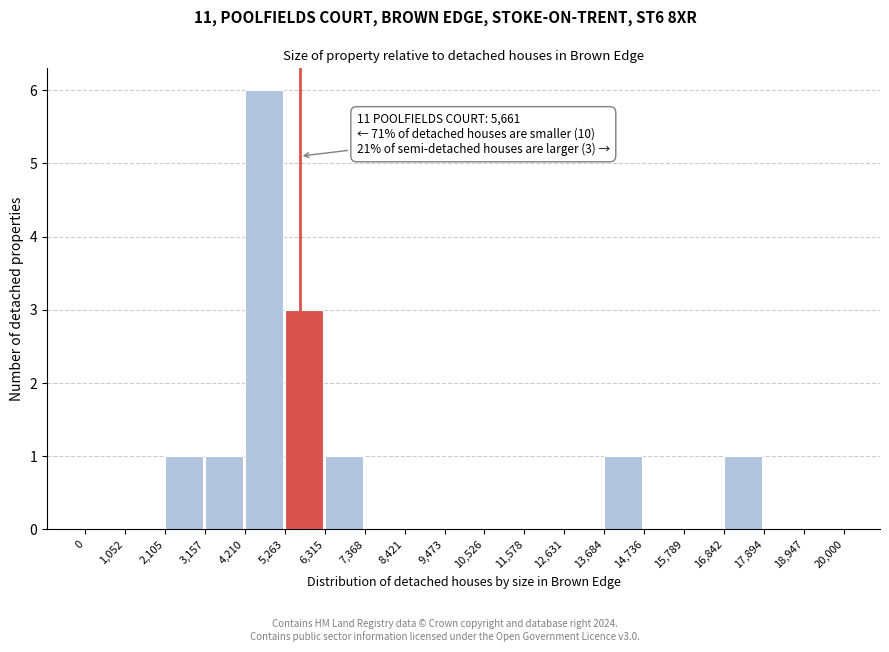

Over which range of the x-axis is the bar tallest?

4,210 to 5,263